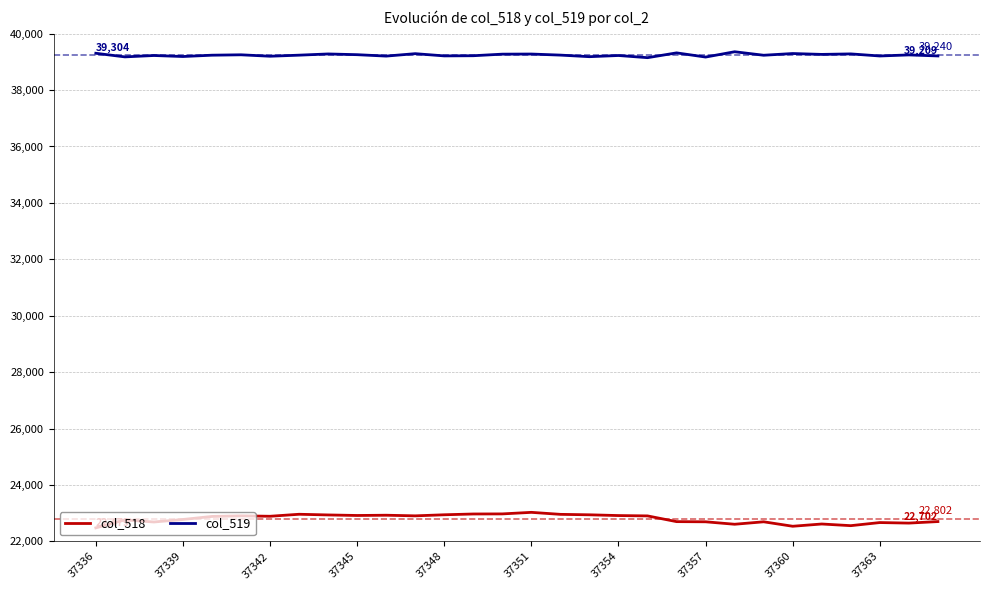

Which series has the largest total across all categories?

col_519